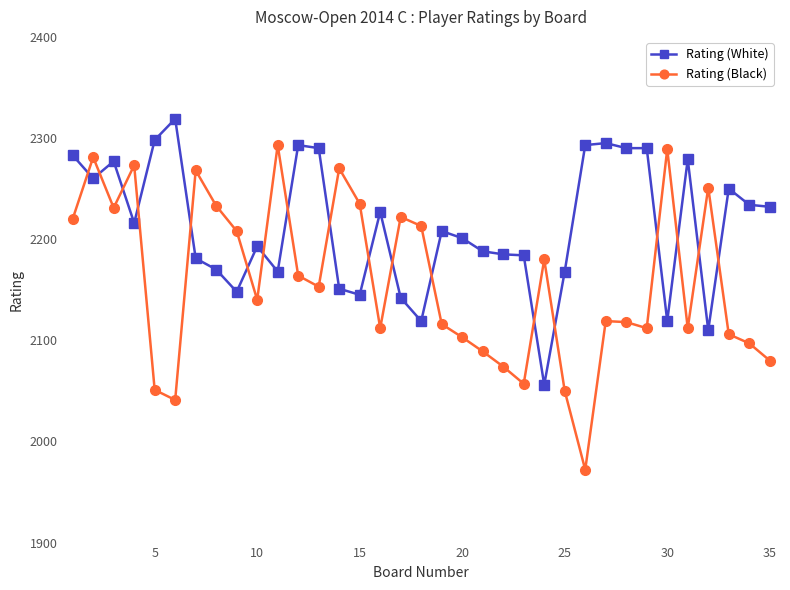

Count the number of data series in this chart.

2